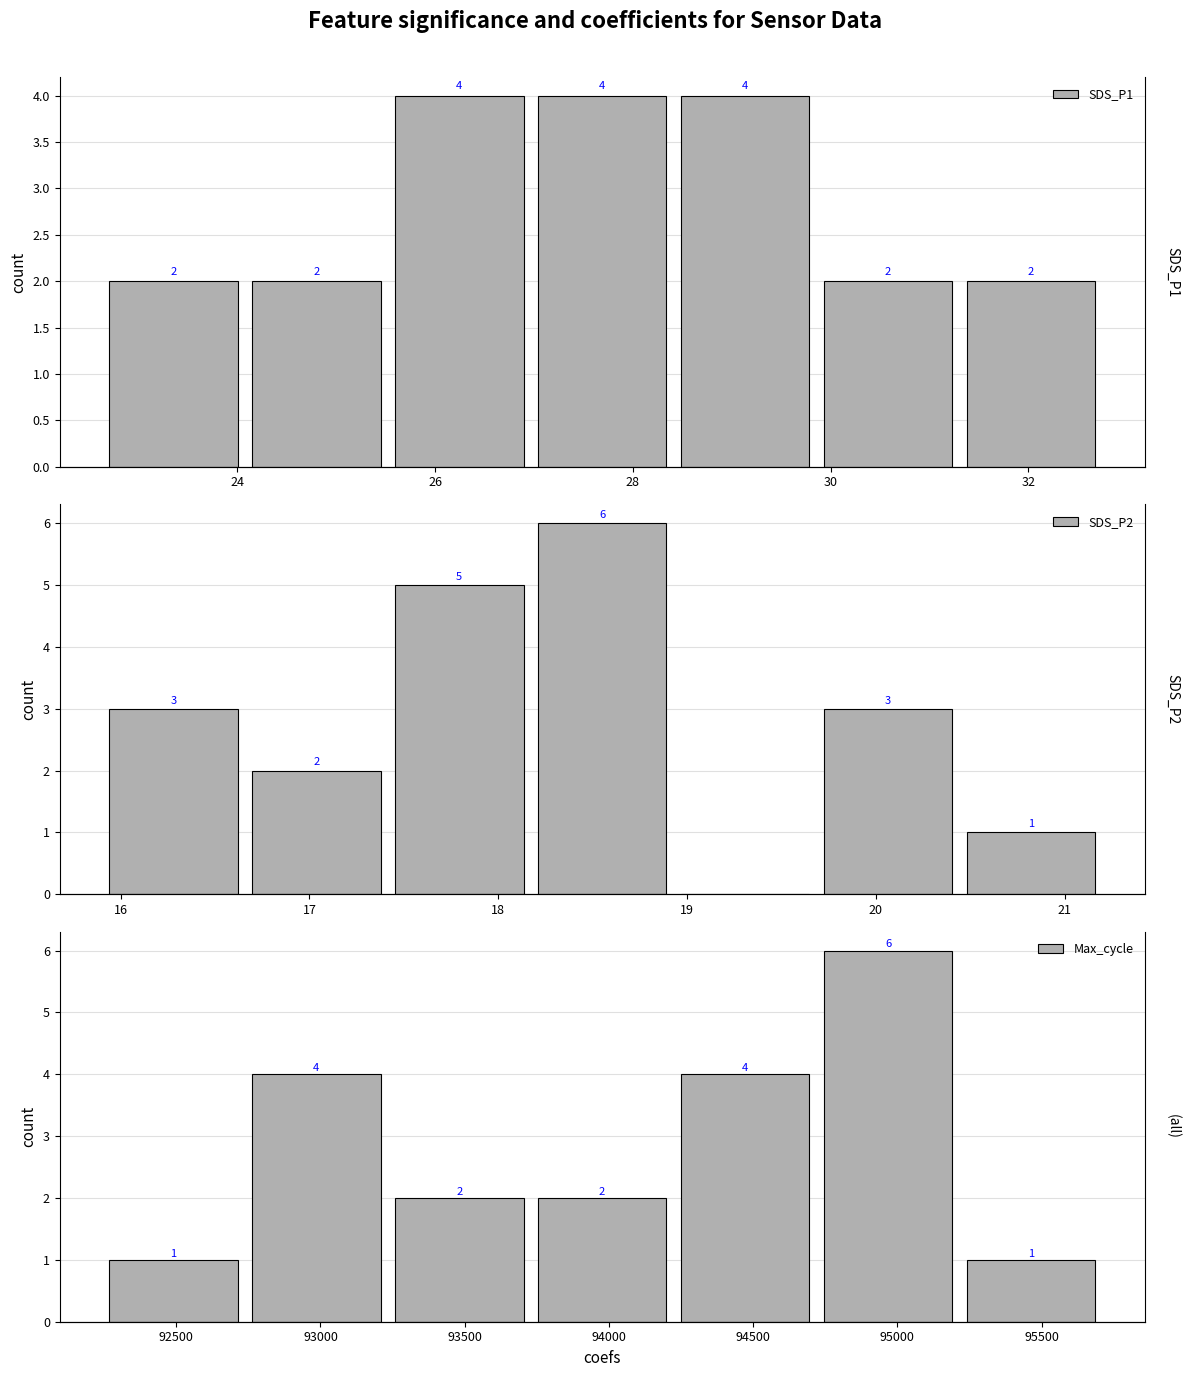

At which category is the sum across all series the highest?

28